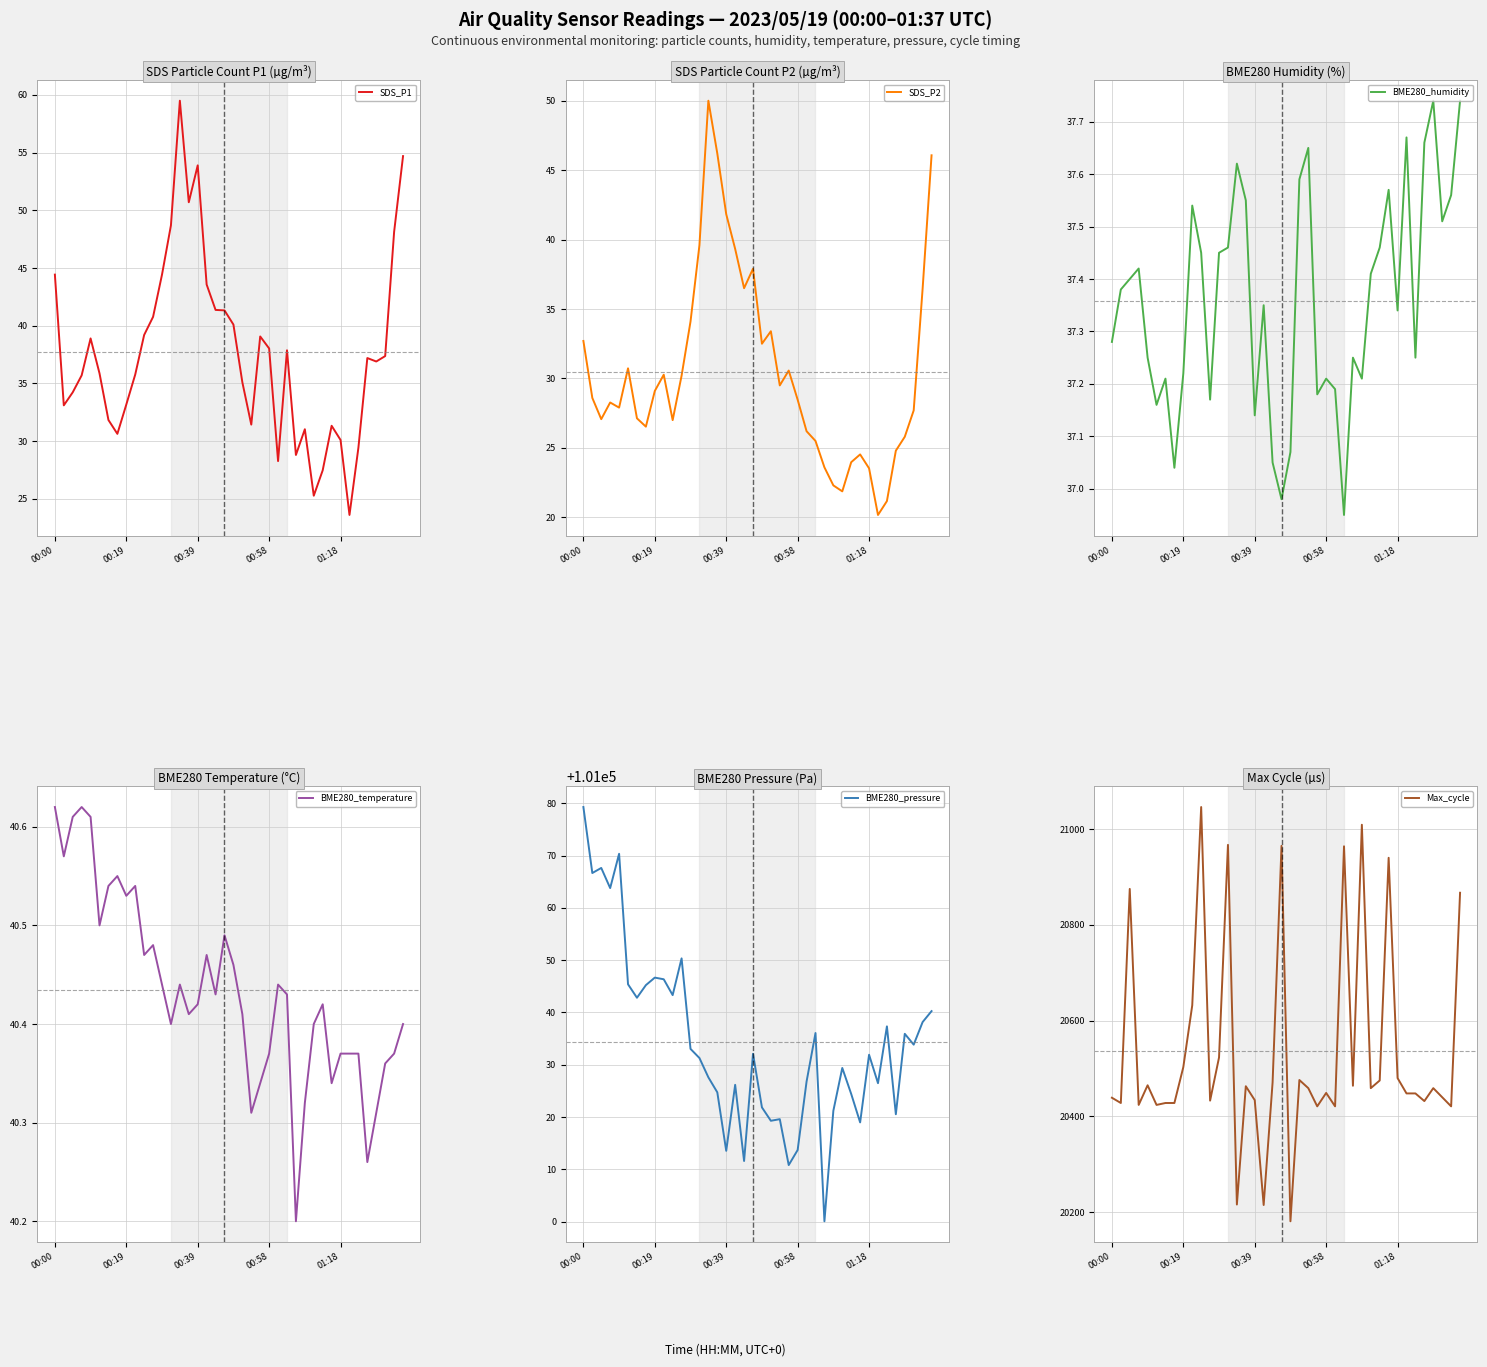

What is the approximate value of BME280_pressure at 7?

101045.2